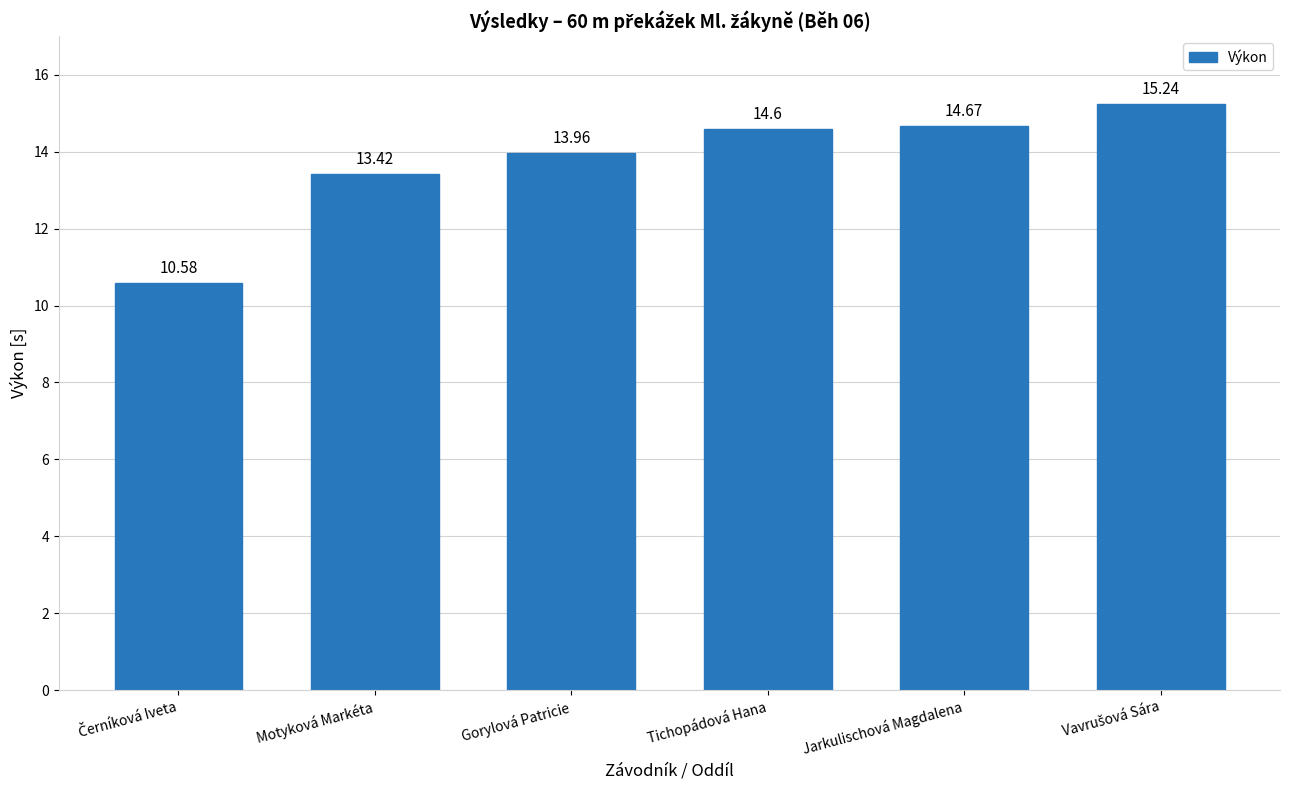

What is the label of the 2nd bar from the right?

Jarkulischová Magdalena